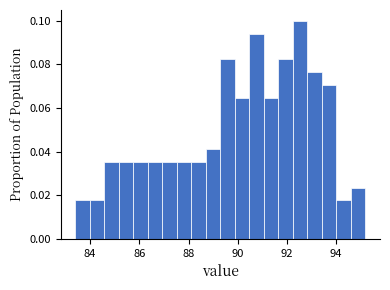

Around what value on the x-axis is the tallest bar? Give the approximate position of its centre, as read against the axis.

92.6